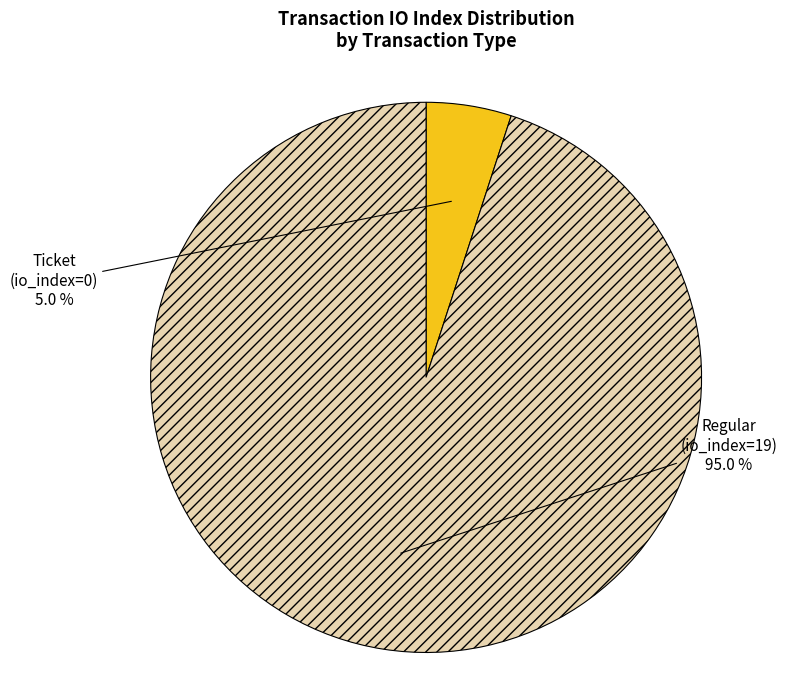

Rank the categories by value from lowest to highest.

Ticket, Regular